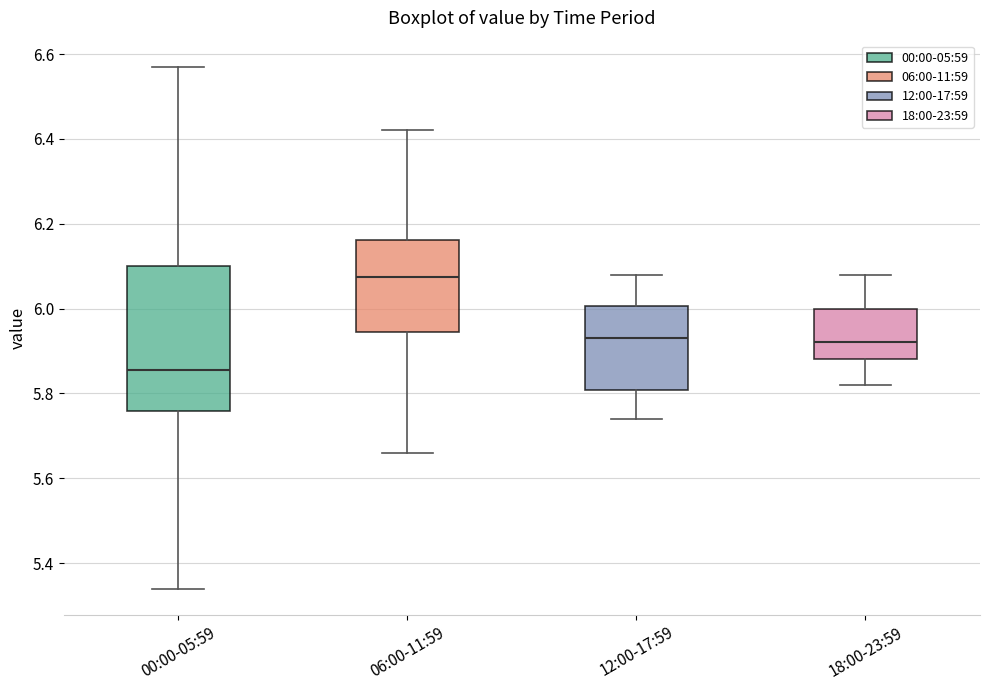

Which box's median line is the lowest?

00:00-05:59